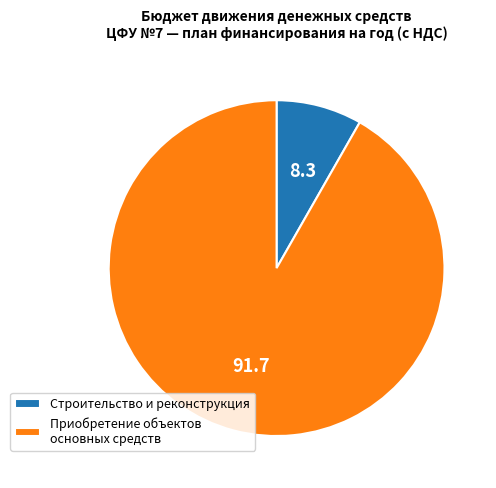

Between Приобретение объектов основных средств and Строительство и реконструкция, which is larger?

Приобретение объектов основных средств